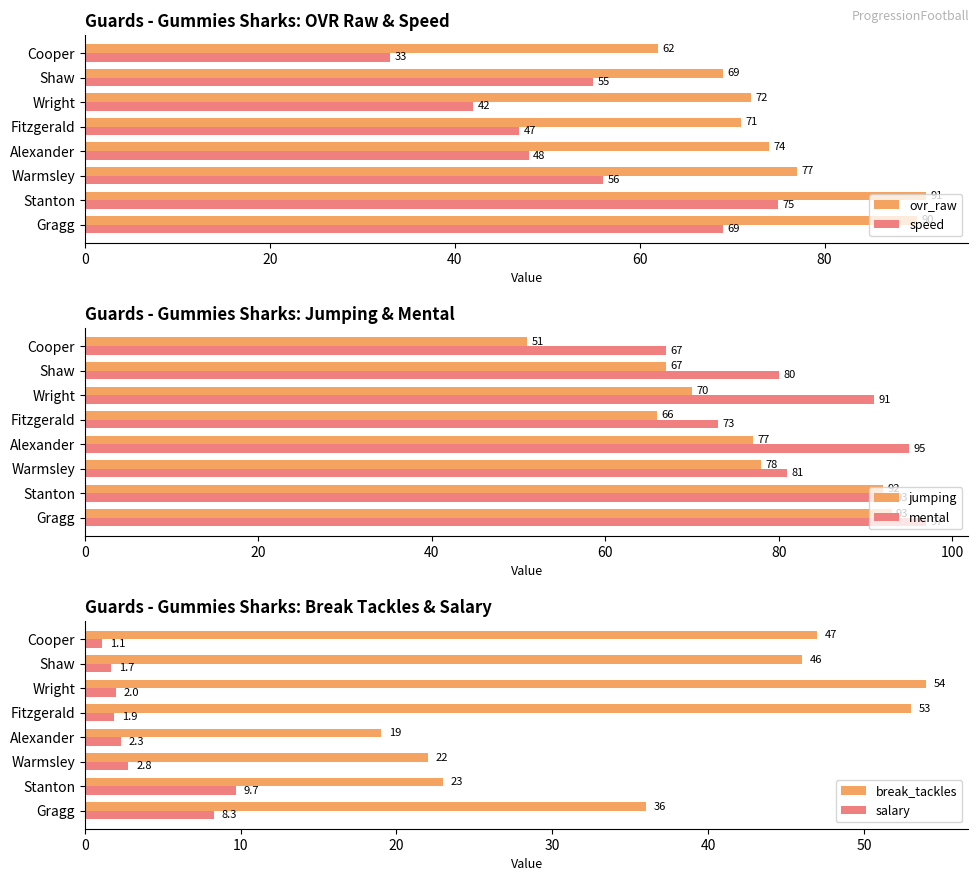

Are the bars horizontal?

Yes